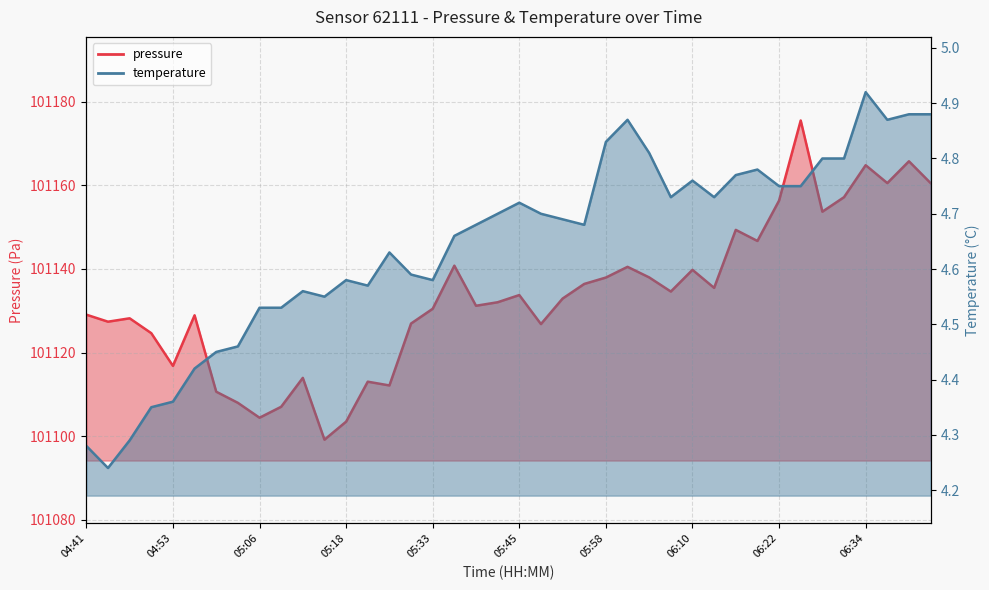

Rank the categories by pressure value from highest to lowest.

06:25, 06:41, 06:34, 06:38, 06:44, 06:31, 06:22, 06:28, 06:16, 06:19, 05:36, 06:01, 06:10, 06:04, 05:58, 05:55, 06:13, 06:07, 05:45, 05:51, 05:42, 05:39, 05:33, 04:41, 04:56, 04:47, 04:44, 05:30, 05:48, 04:50, 04:53, 05:12, 05:24, 05:27, 04:59, 05:02, 05:09, 05:06, 05:18, 05:15